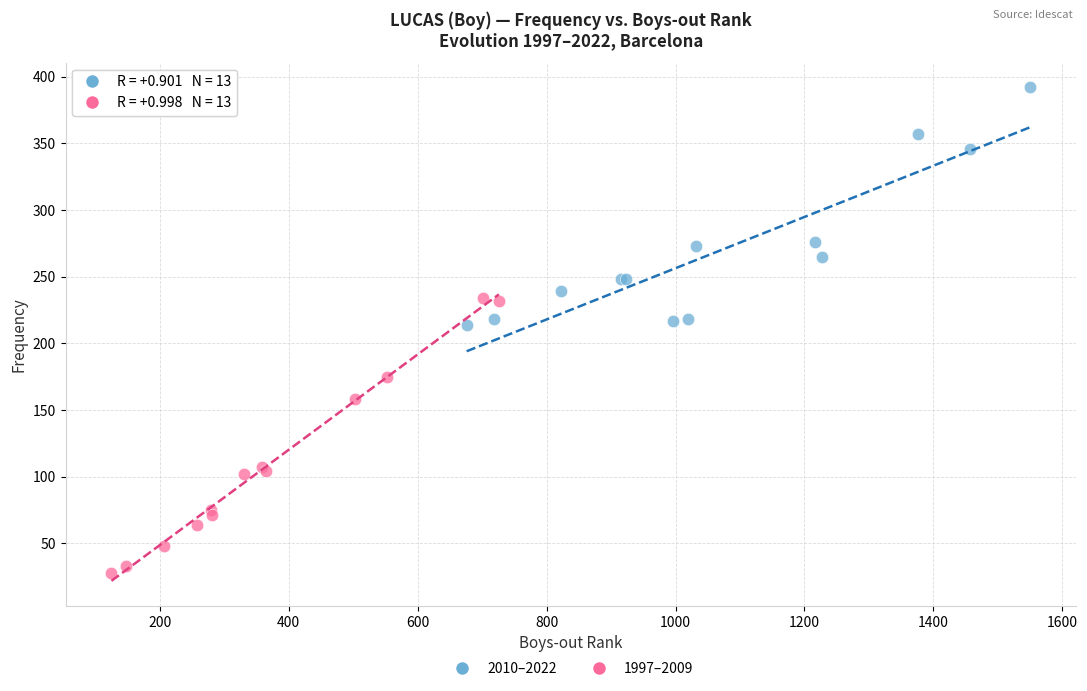

What are all the series names shown in the legend?

2010–2022, 1997–2009